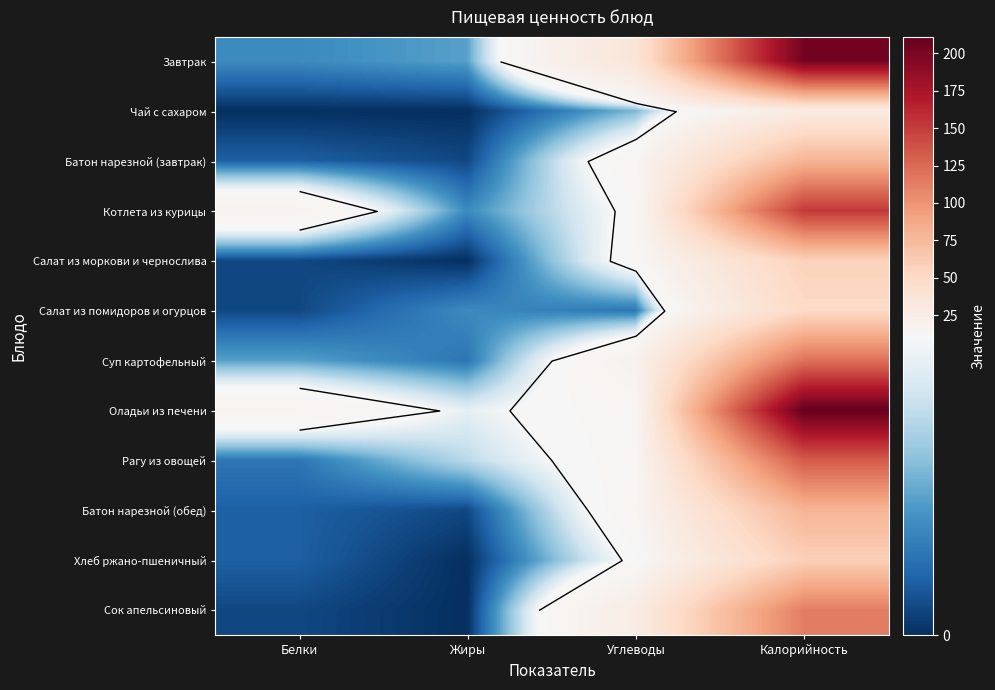

The value of Оладьи из печени at Жиры is 4. True or false?

False